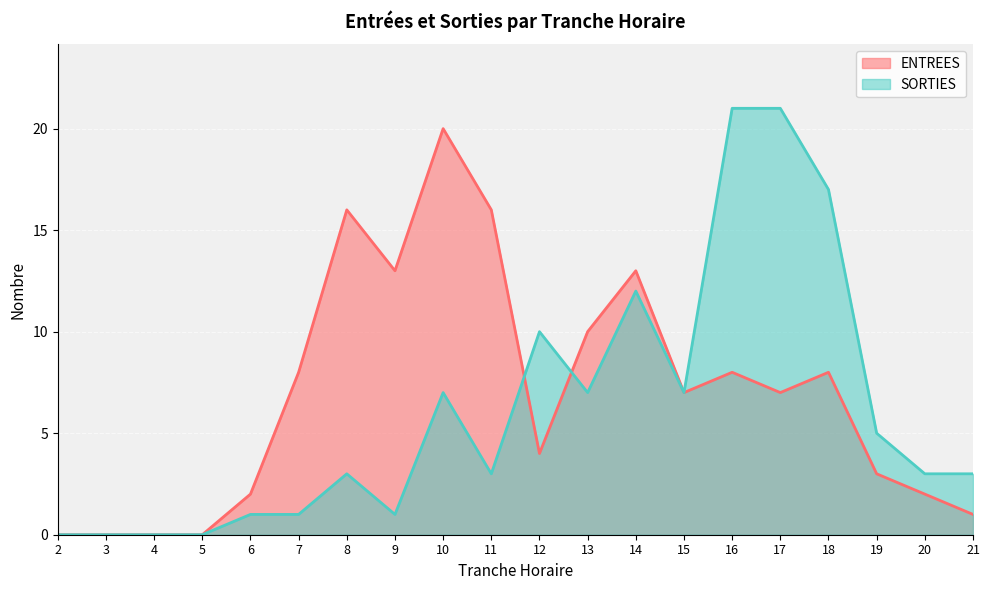

What is the value of the ENTREES point at the 20th from the left?

1